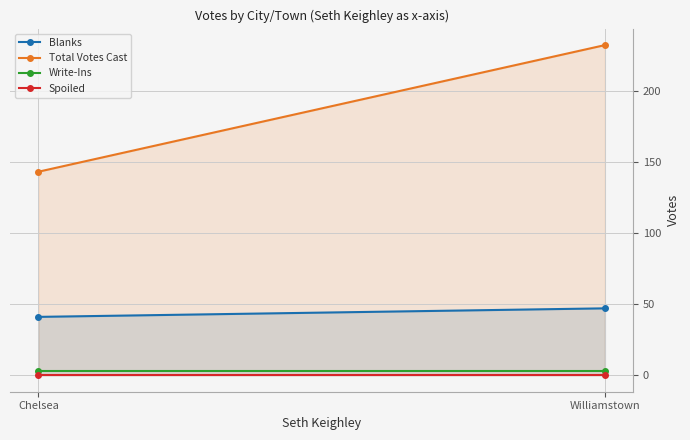

At which label is Spoiled closest to 0?

Chelsea